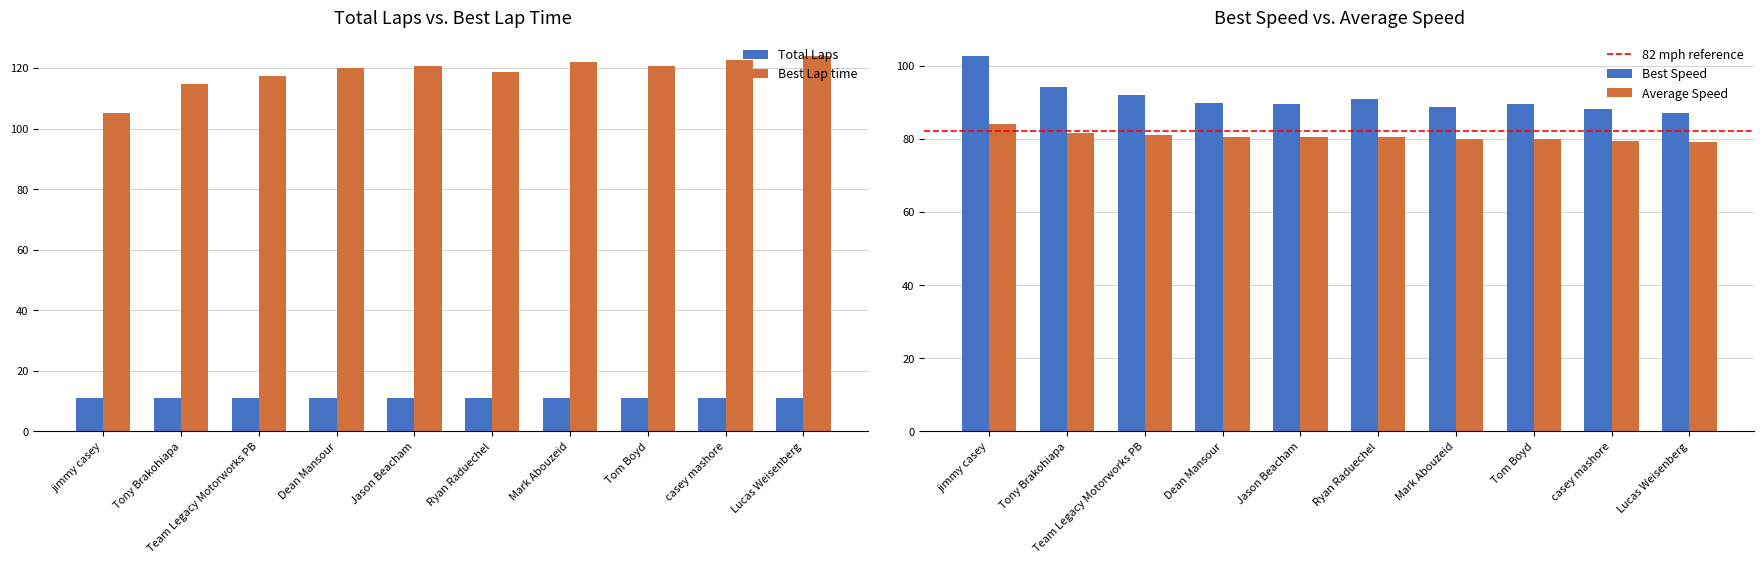

Between jimmy casey and Lucas Weisenberg, which is larger?

Lucas Weisenberg